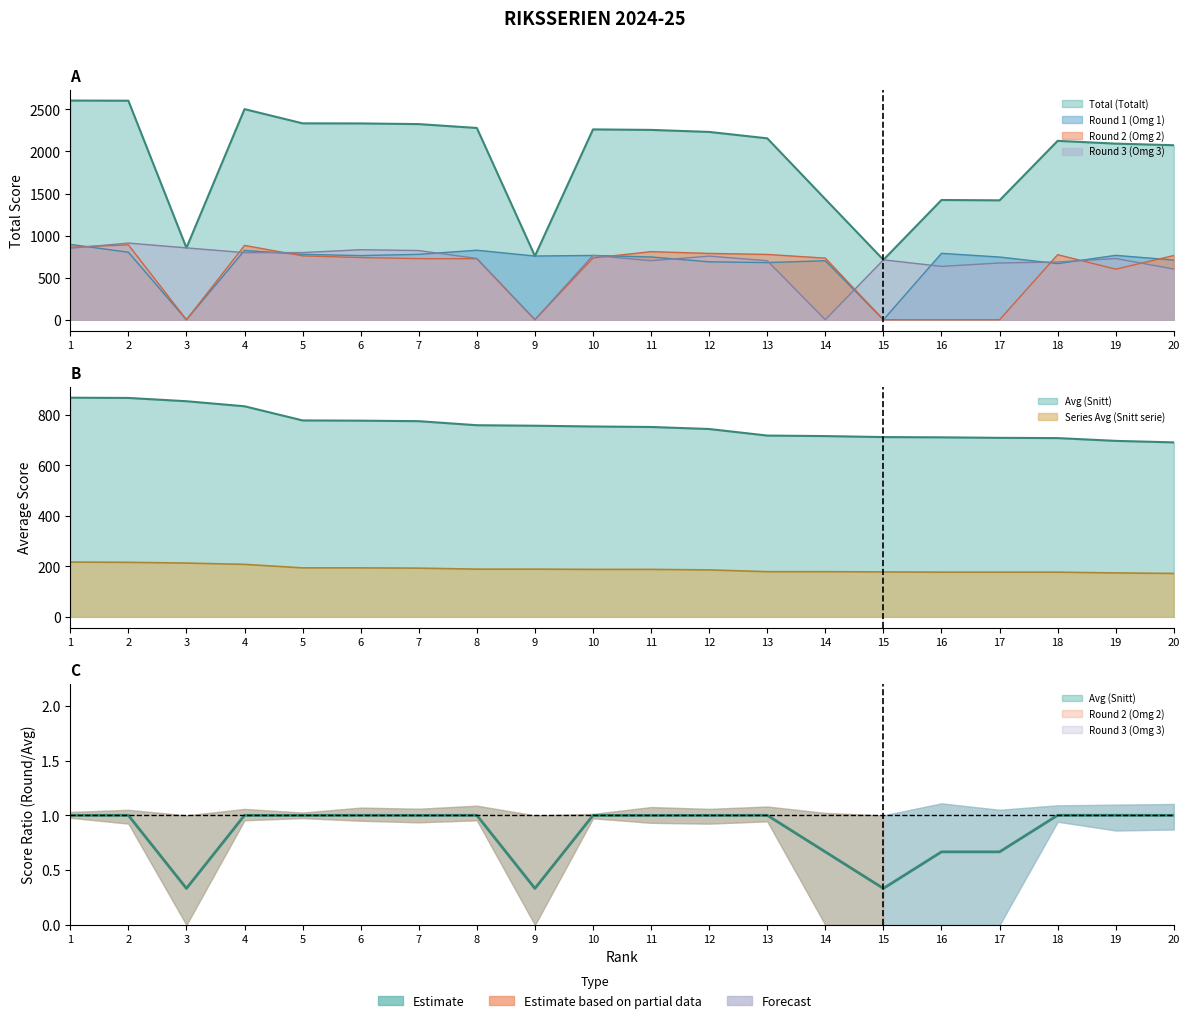

Which series changed the most between 7 and 13?

Total (Totalt)